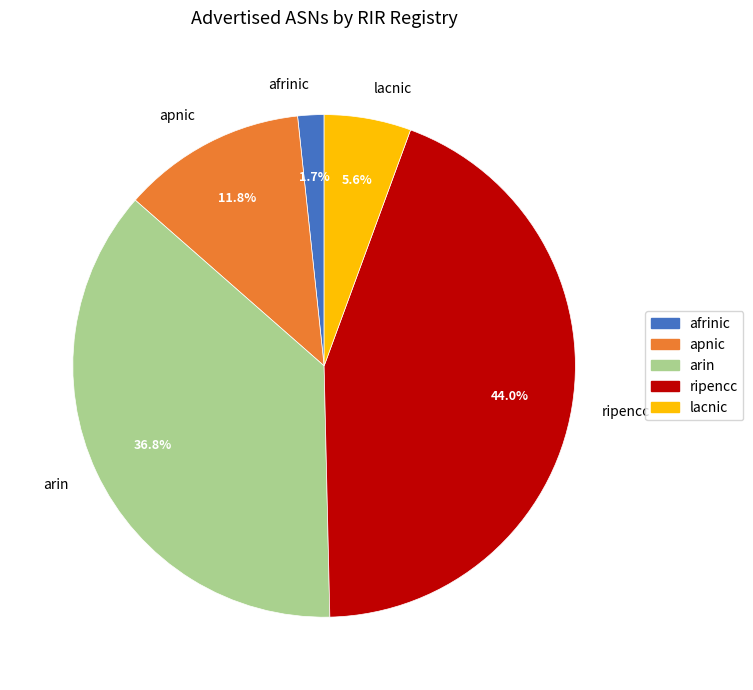

Which category has the smallest portion of the pie?

afrinic